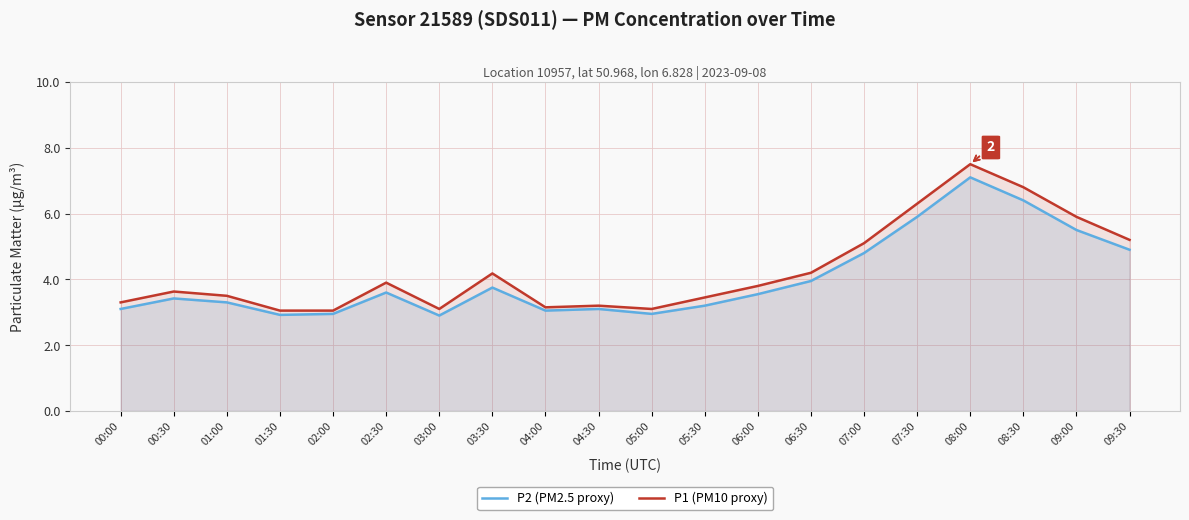

Rank the categories by P1 (PM10 proxy) value from lowest to highest.

01:30, 02:00, 03:00, 05:00, 04:00, 04:30, 00:00, 05:30, 01:00, 00:30, 06:00, 02:30, 03:30, 06:30, 07:00, 09:30, 09:00, 07:30, 08:30, 08:00